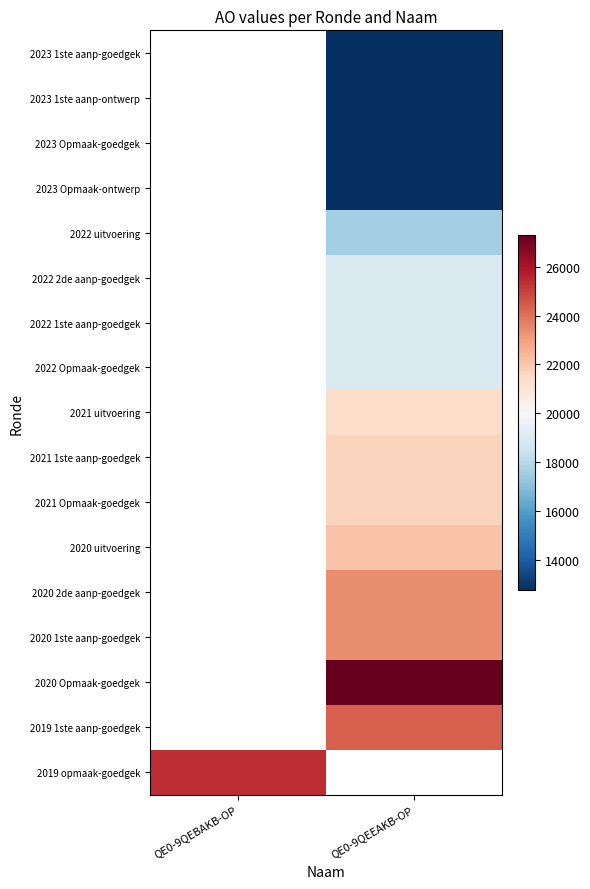

Which has a higher value, QE0-9QEEAKB-OP or QE0-9QEBAKB-OP?

QE0-9QEBAKB-OP